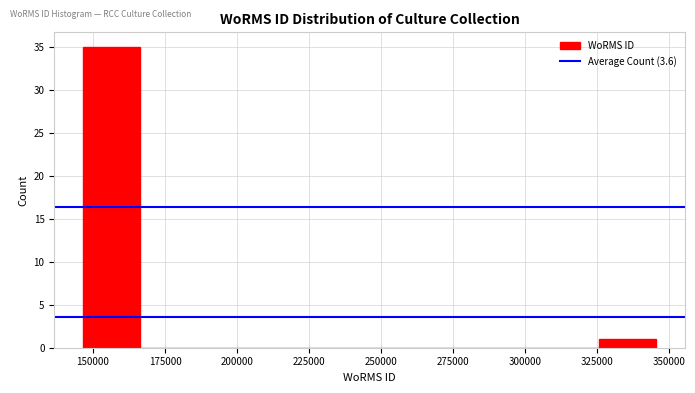

Around what value on the x-axis is the tallest bar? Give the approximate position of its centre, as read against the axis.

155000